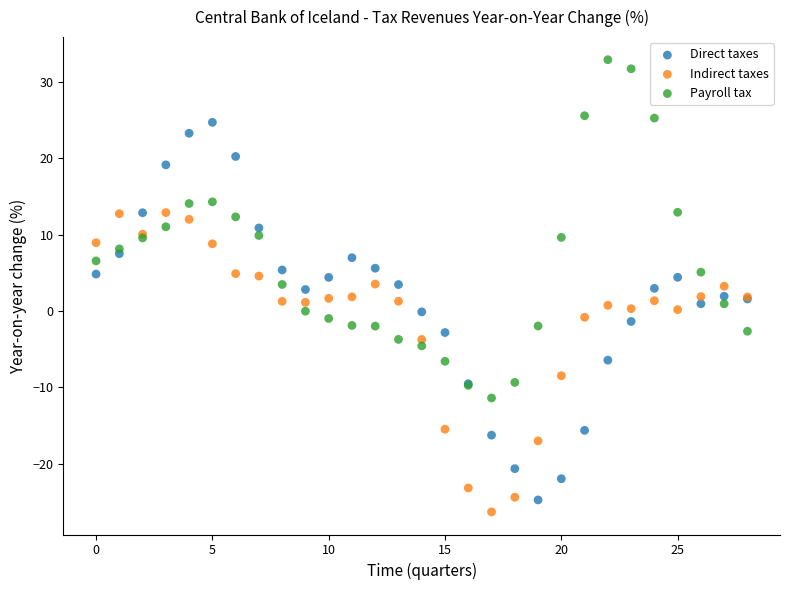

Which series contains the highest Y value?

Payroll tax